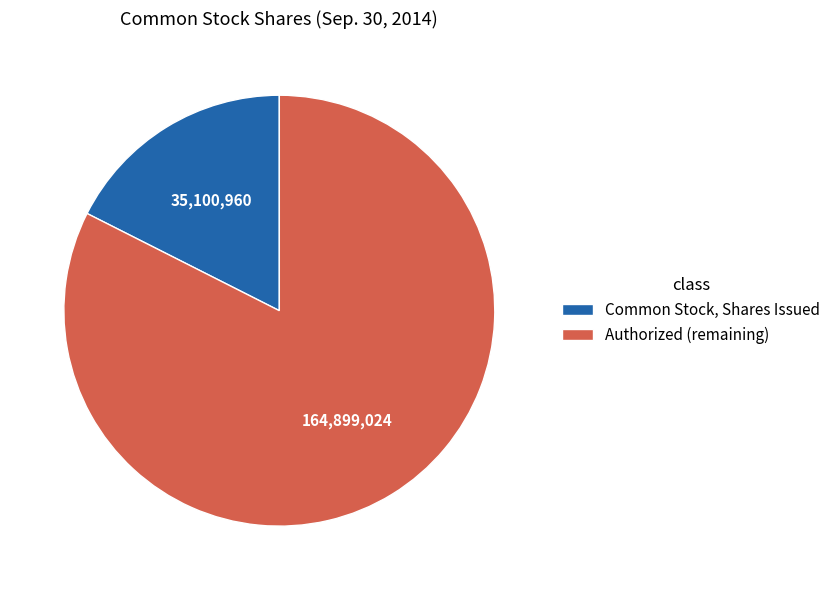

Does Common Stock, Shares Issued represent more than half of the total?

No